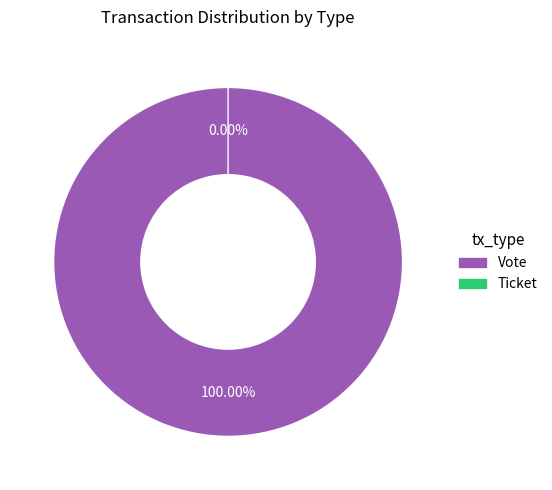

To the nearest percent, what is the average slice percentage?

50%